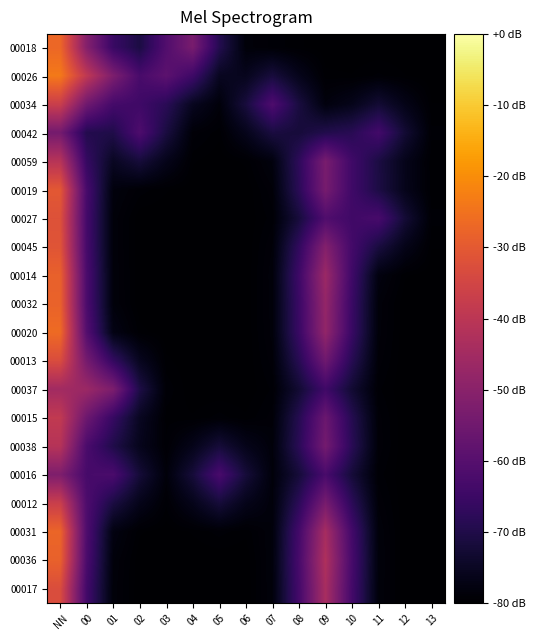

Which series has the largest range (max minus min)?

00026